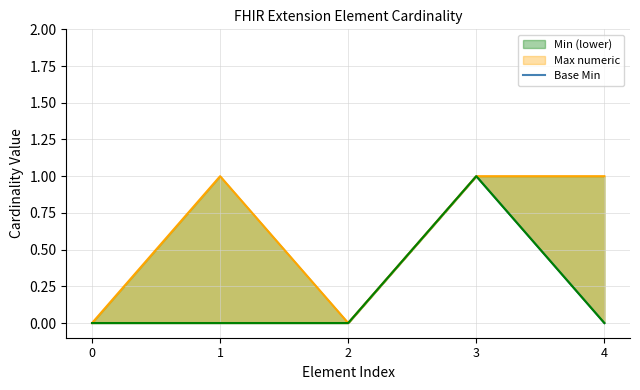

Which label corresponds to the largest value in the chart?

3